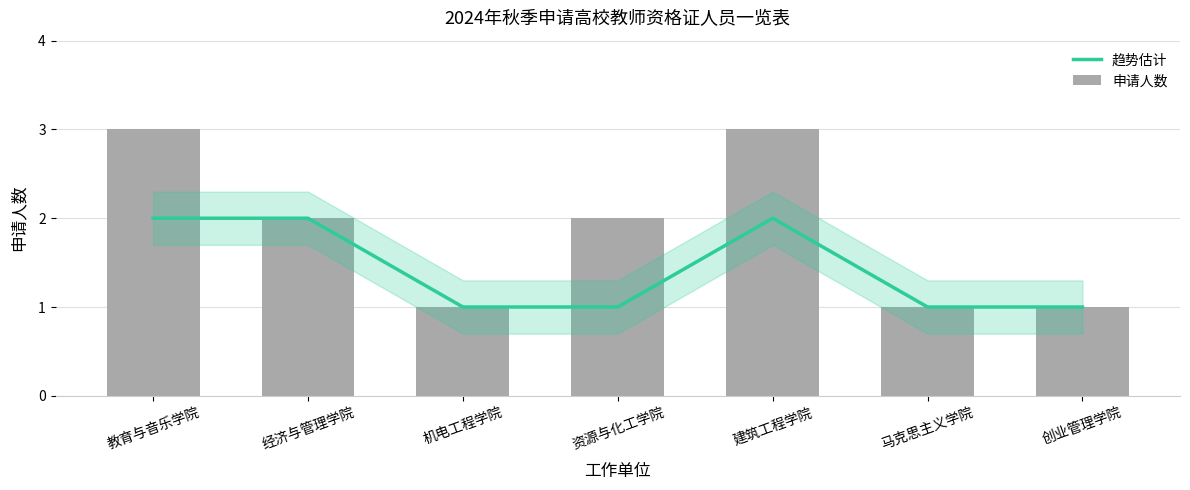

The value of 申请人数 at 教育与音乐学院 is 5. True or false?

False